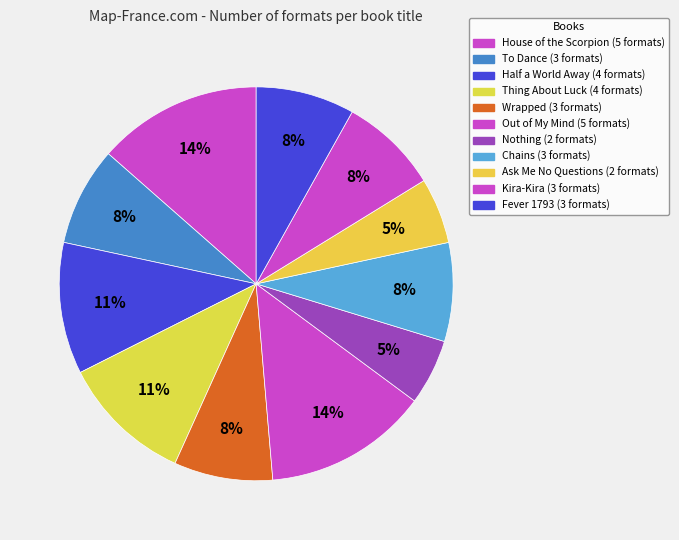

Does To Dance account for over 50% of the chart?

No